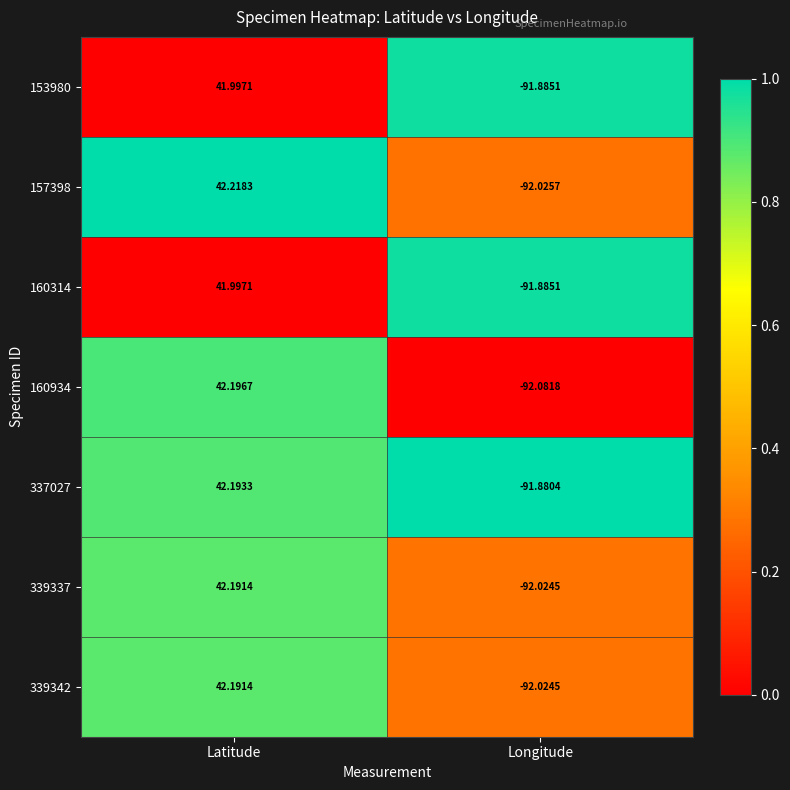

Rank the categories by 157398 value from lowest to highest.

Longitude, Latitude